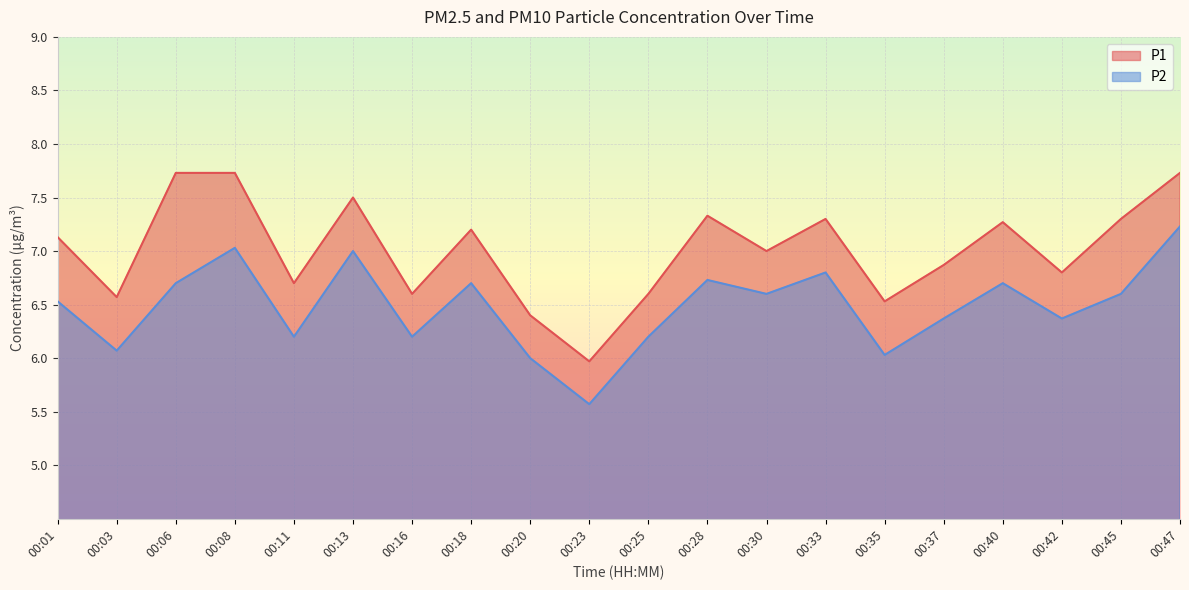

At 00:35, list the series in order from smallest to largest.

P2, P1